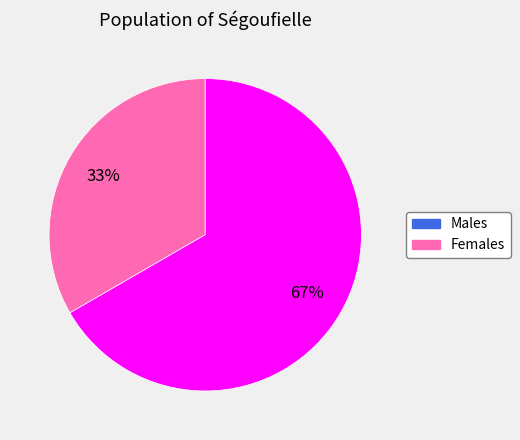

Does any single category account for the majority?

Yes